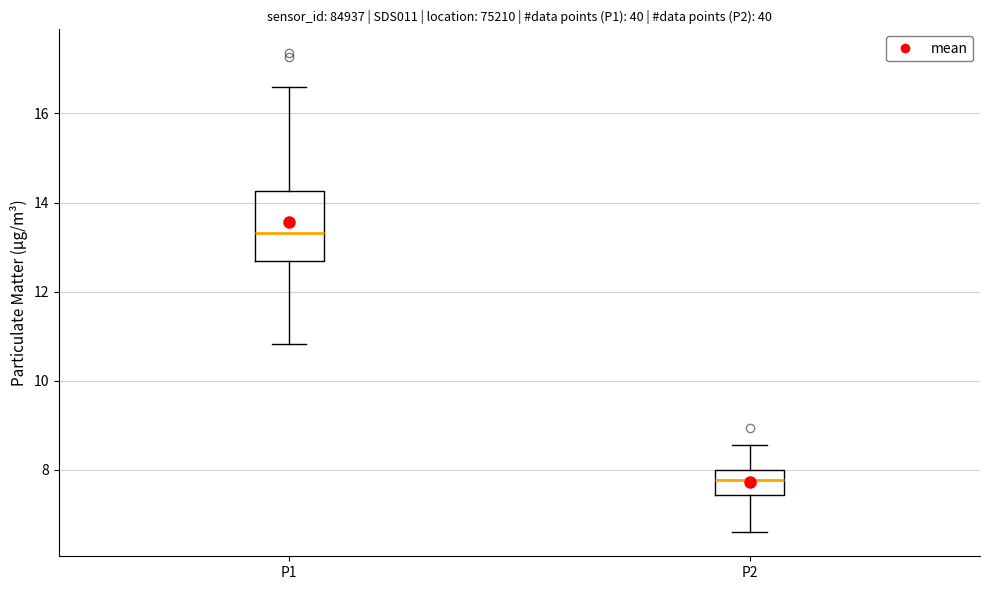

Which box has the lowest median line?

P2